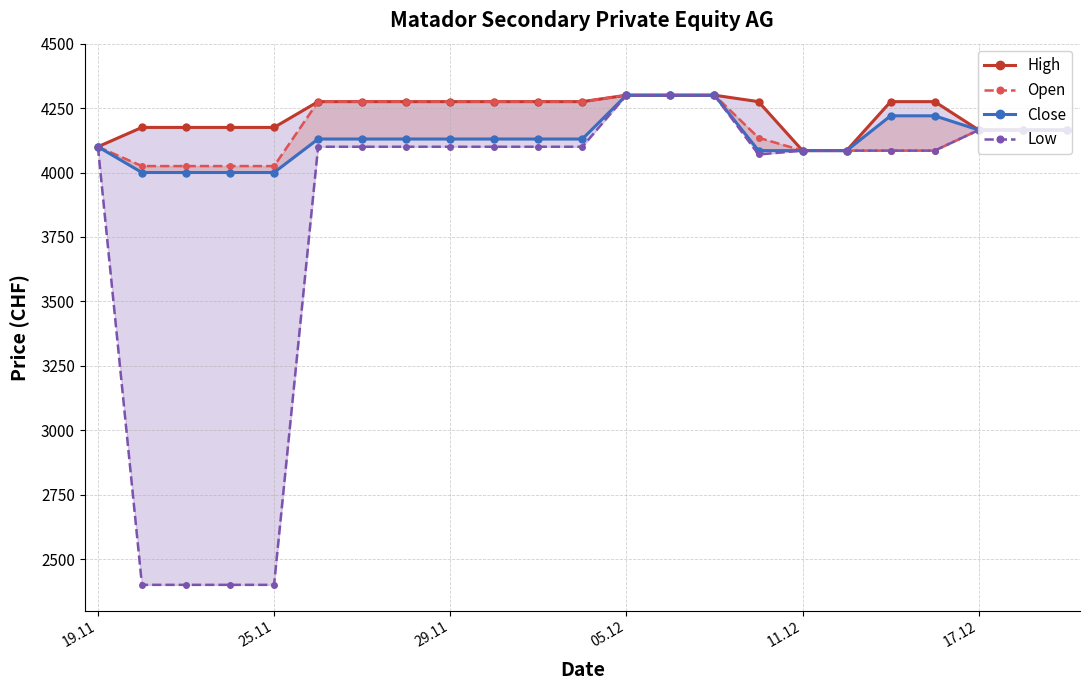

Does the chart have visible grid lines?

Yes